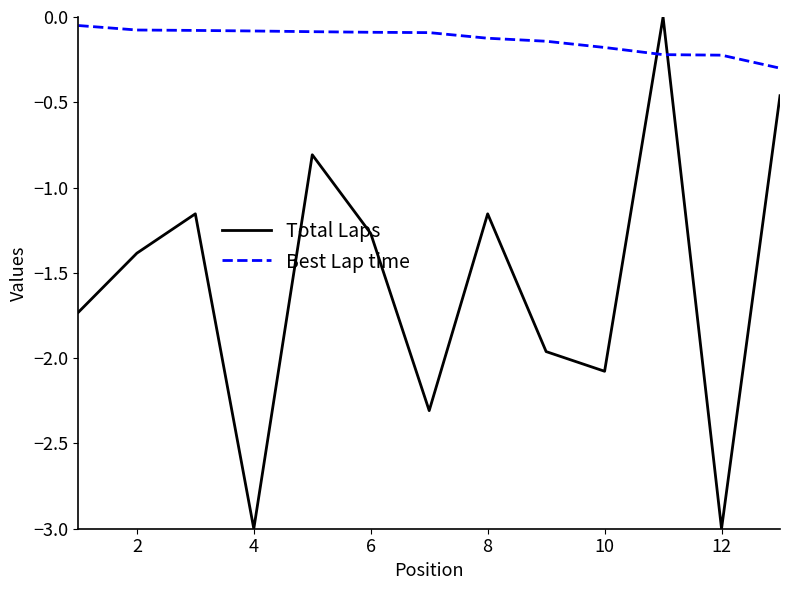

What is the lowest value of the Best Lap time series?

-0.3